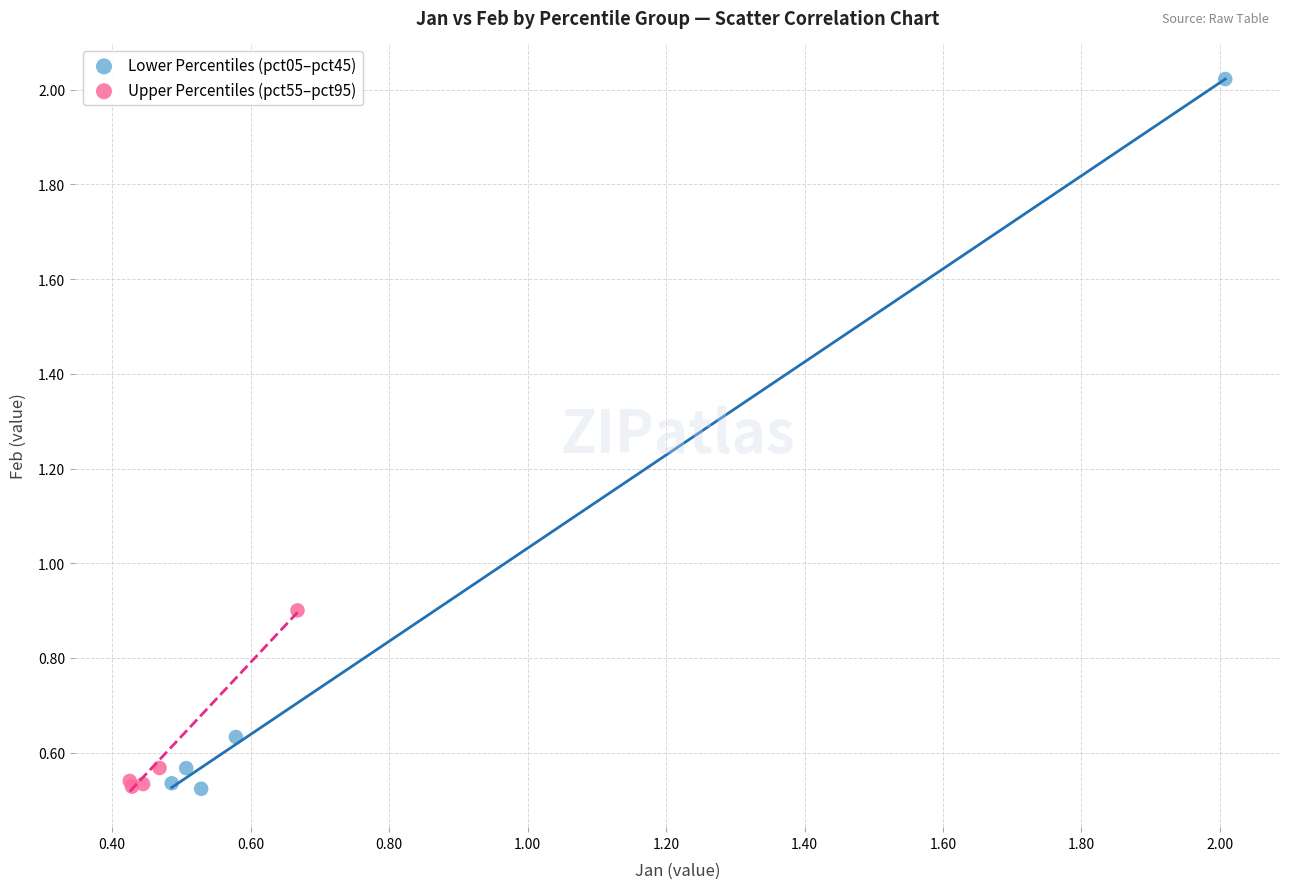

Which series has the widest spread of Y values?

Lower Percentiles (pct05–pct45)